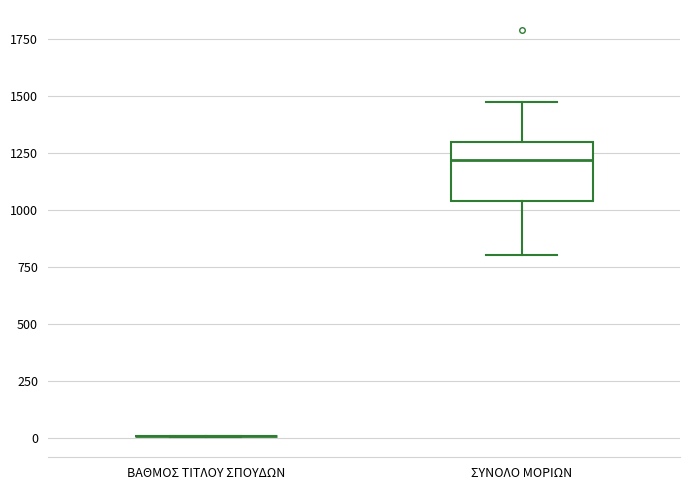

Comparing the boxes themselves (not the whiskers), which one is the tallest?

ΣΥΝΟΛΟ ΜΟΡΙΩΝ